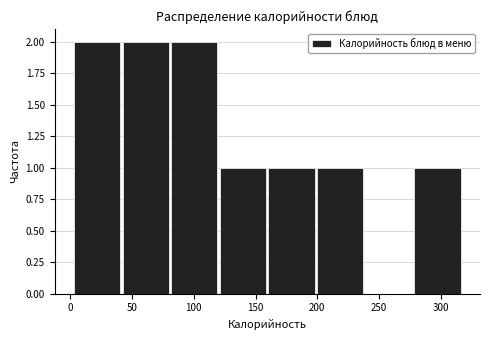

Reading left to right, list every bar in this chart as the range it spans on the x-axis followed by its height. Neither the bar edges nor the heights are printed on the chart, so give them approximately, as read against the axes.

5 to 40: 2
40 to 80: 2
80 to 120: 2
120 to 160: 1
160 to 200: 1
200 to 240: 1
240 to 280: 0
280 to 320: 1